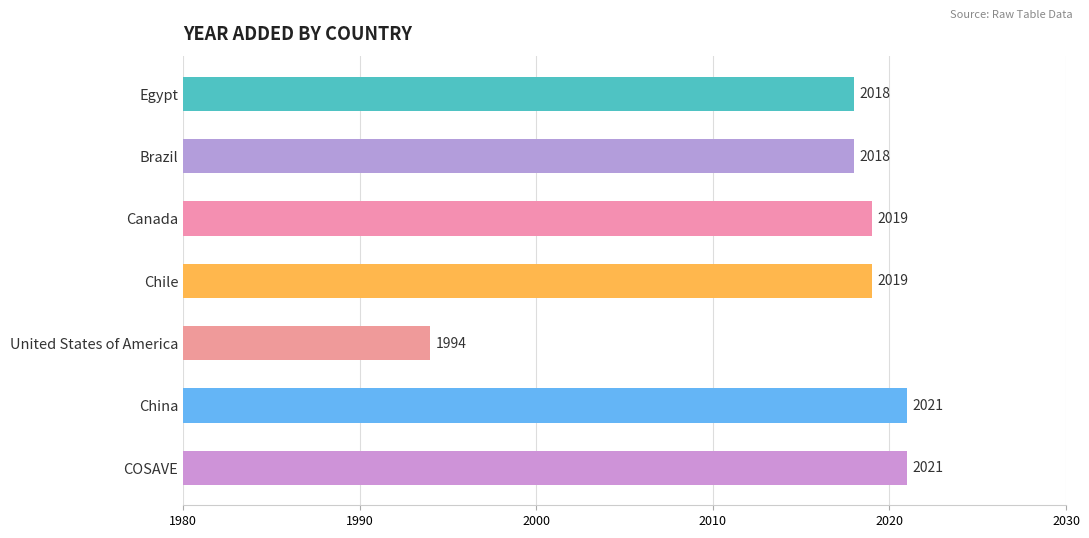

Reading top to bottom, extract all data points from this chart.

2018	2018	2019	2019	1994	2021	2021